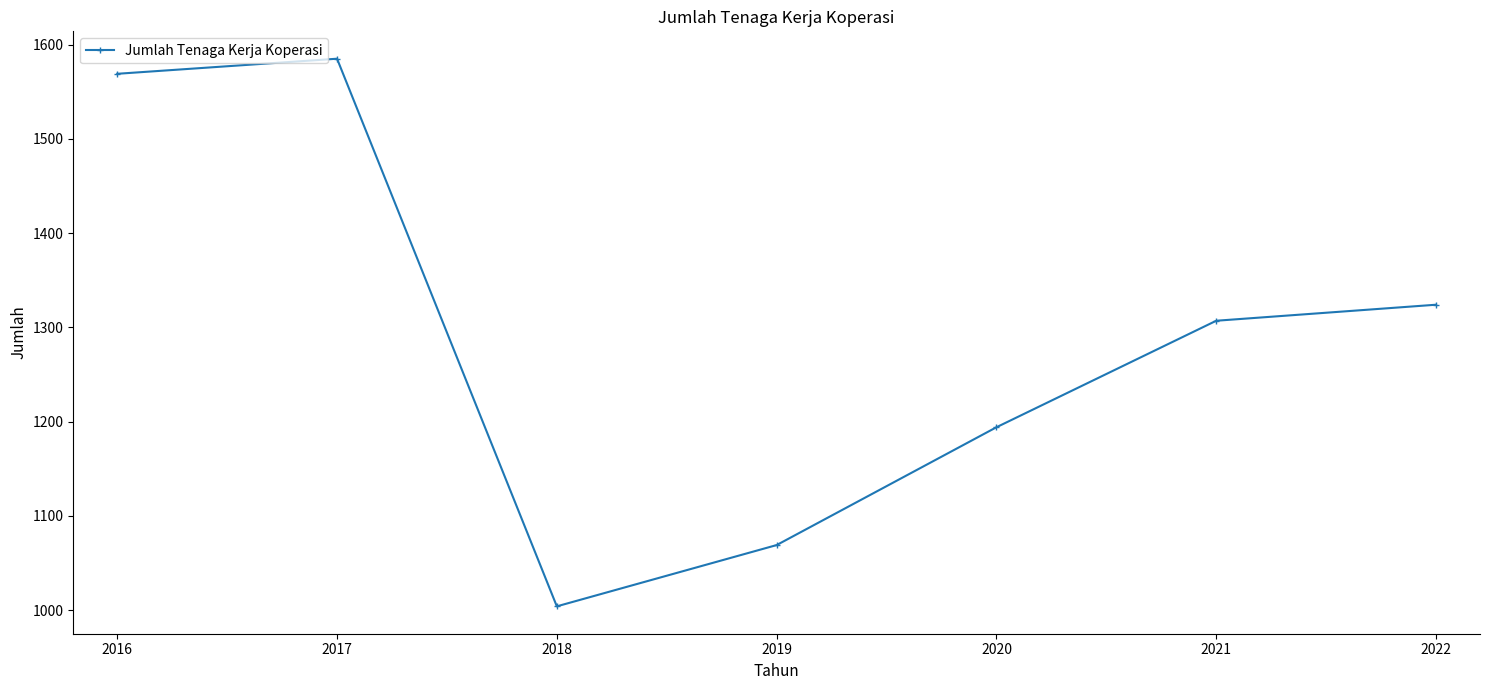

List the labels in order of value, largest first.

2017, 2016, 2022, 2021, 2020, 2019, 2018